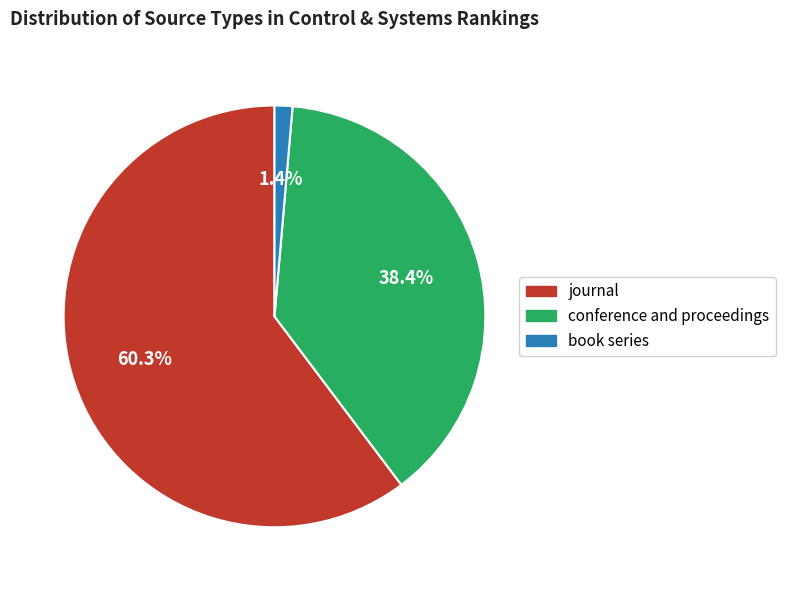

Which has a higher value, book series or conference and proceedings?

conference and proceedings